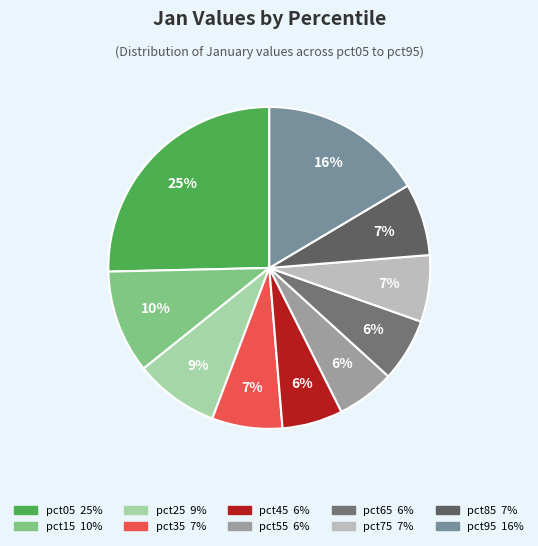

Which has a higher value, pct25 or pct05?

pct05